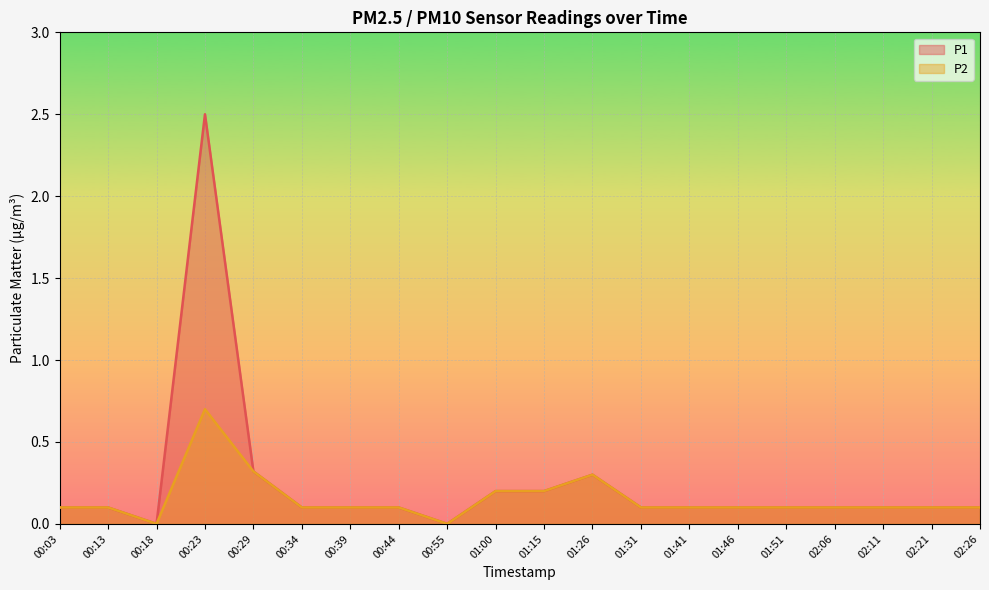

What is the sum of the P1 values at 00:13 and 00:55?

0.1